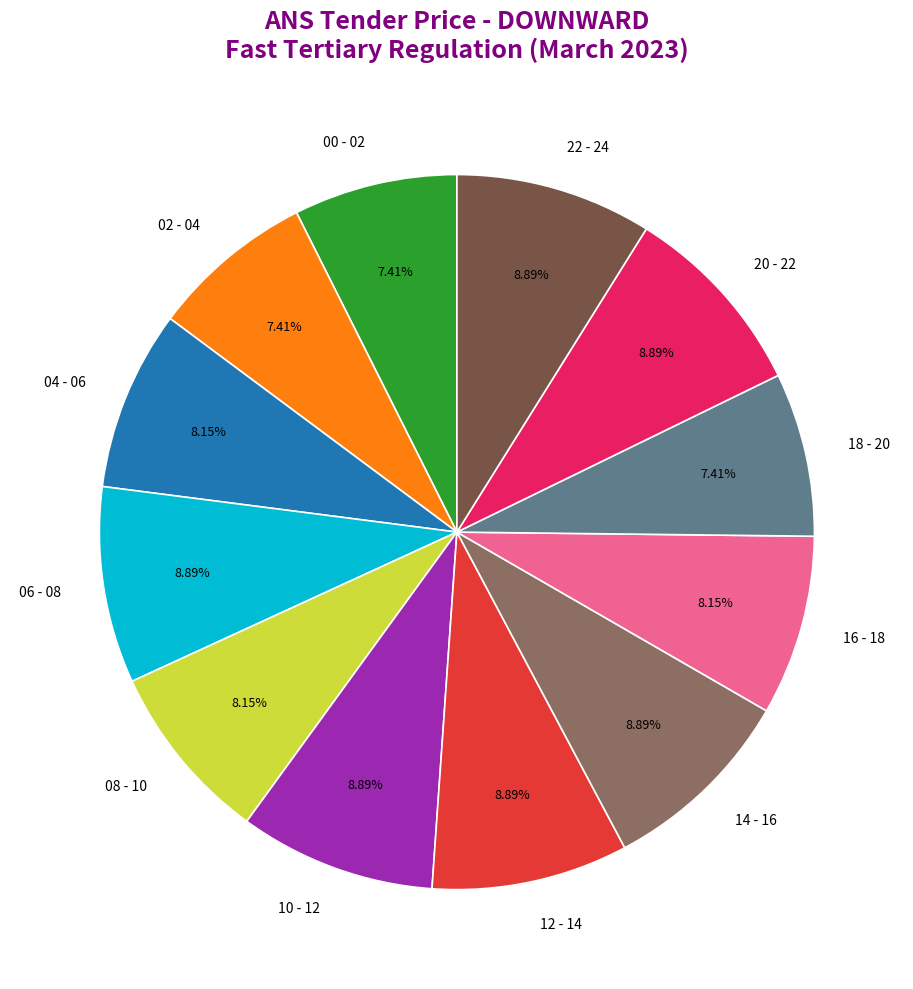

Does any single category account for the majority?

No